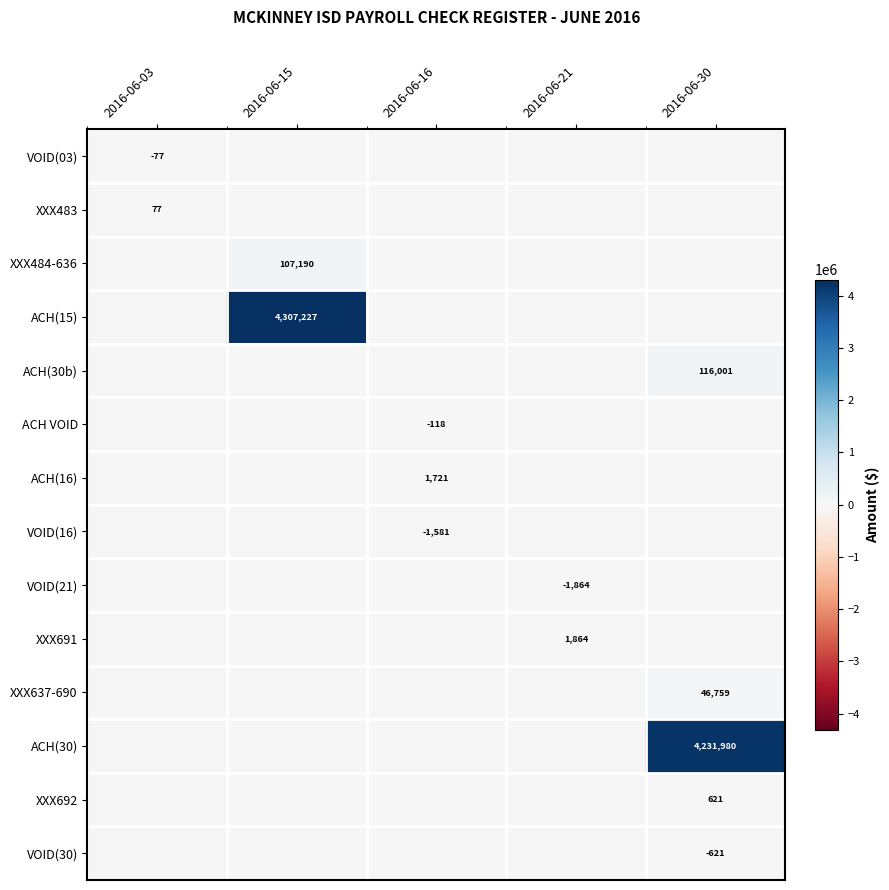

The VOID(30) series shows -384 at 2016-06-30. True or false?

False